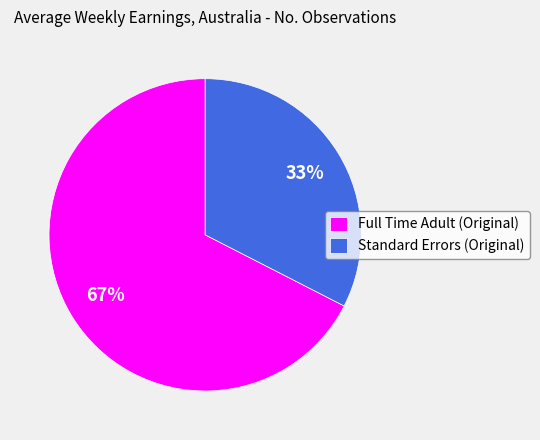

Which slice is the largest?

Full Time Adult (Original)